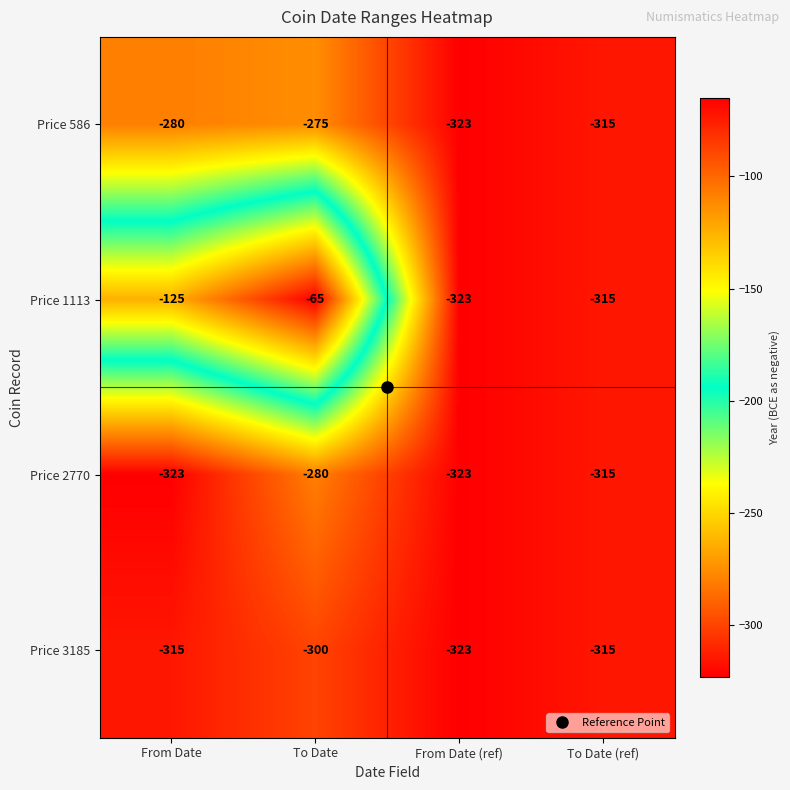

What is the difference between the second highest and minimum values in the Price 586 series?

43